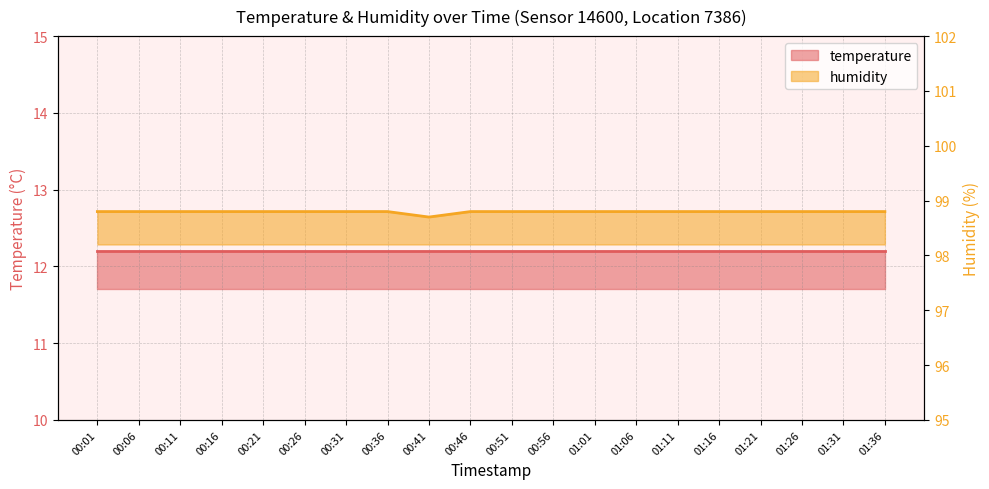

The chart shows a value of 98.8 at 01:01. True or false?

True